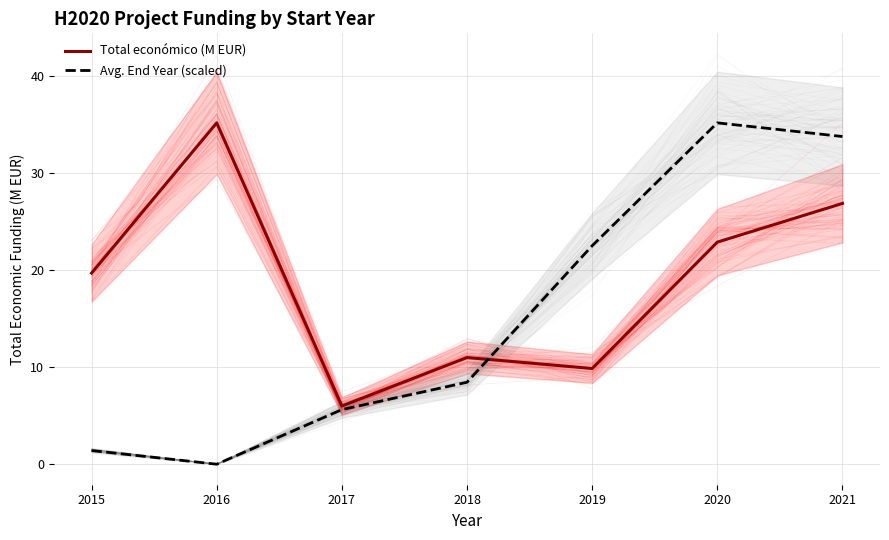

What value does the Avg. End Year (scaled) series have at 2020?

35.2